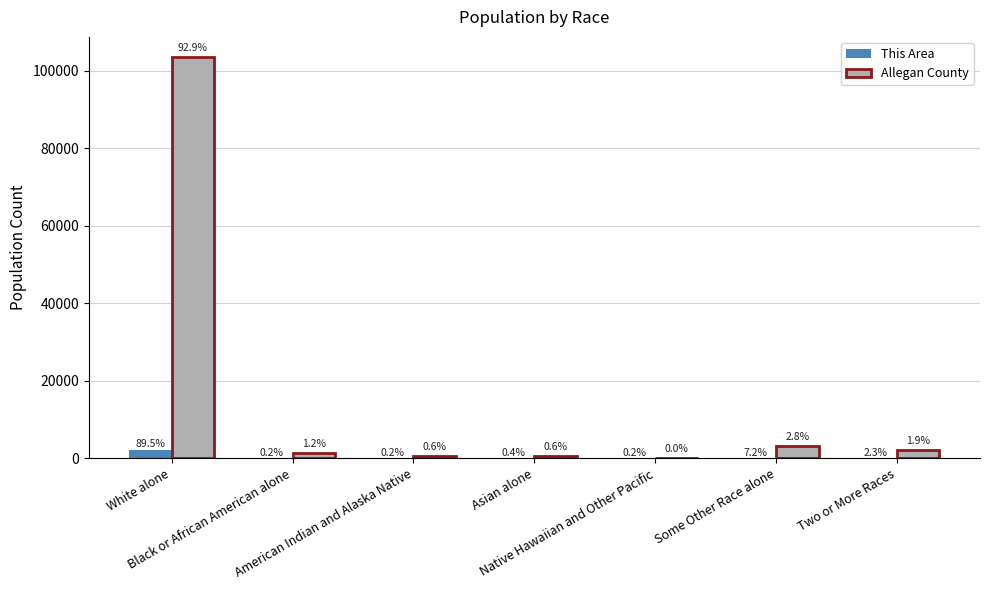

How many groups of bars are there?

7